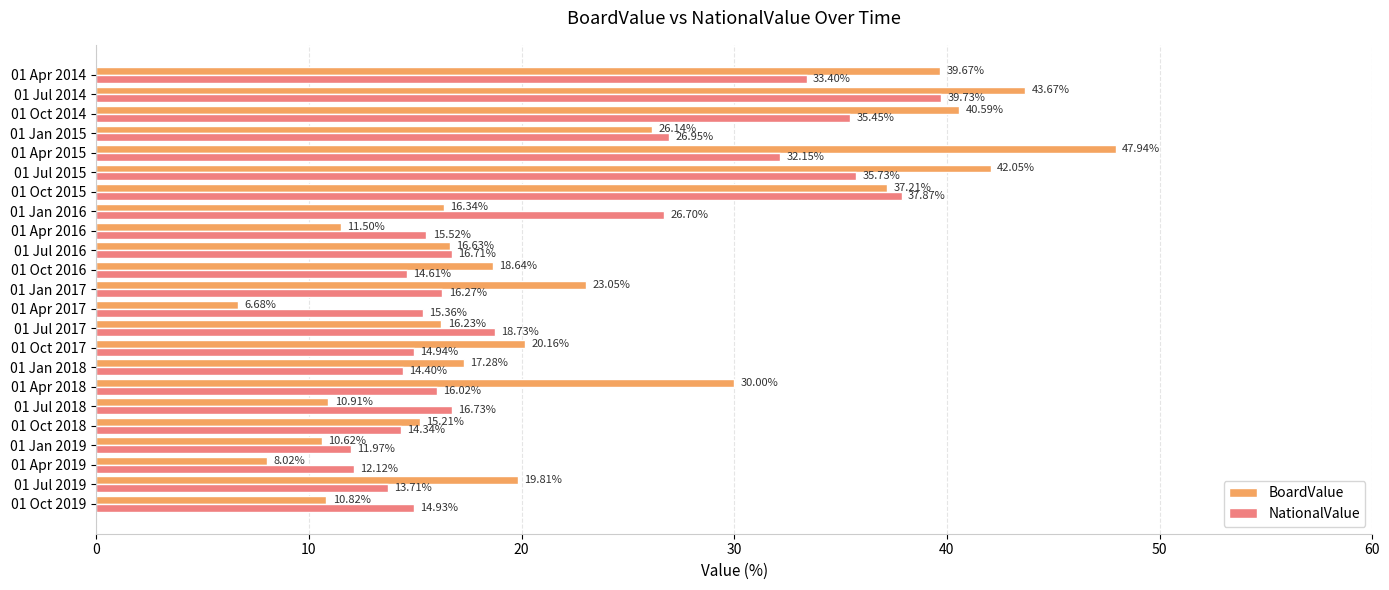

Rank the series by their maximum value, from highest to lowest.

BoardValue, NationalValue